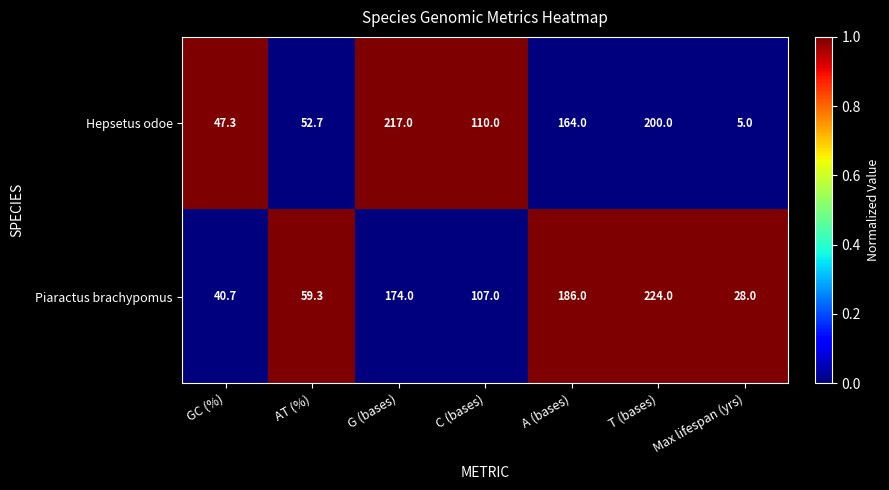

Reading right to left, list all the values displayed in this chart.

Hepsetus odoe: 5.0	200.0	164.0	110.0	217.0	52.7	47.3
Piaractus brachypomus: 28.0	224.0	186.0	107.0	174.0	59.3	40.7